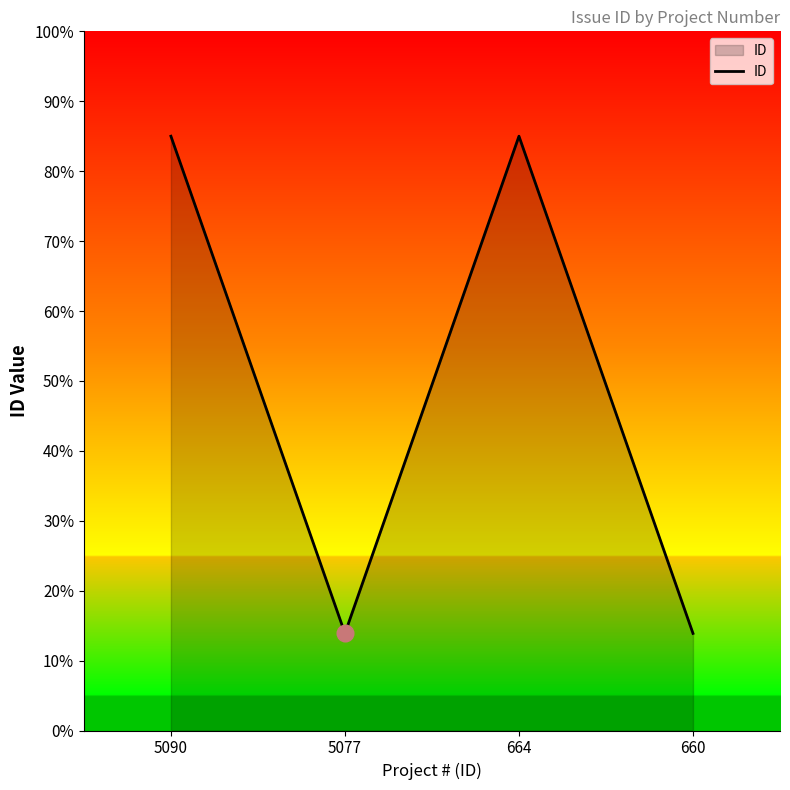

At which category does the chart reach its minimum across all series?

5077